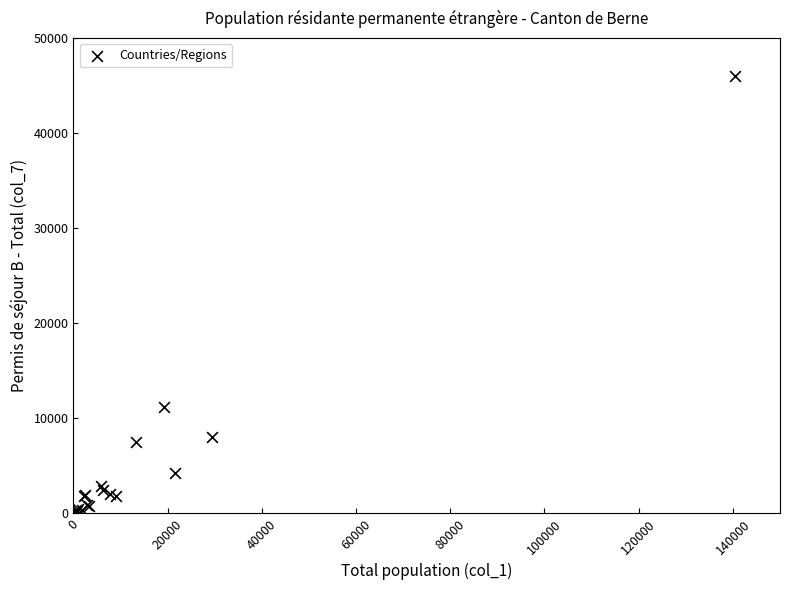

What Y value in the scatter plot is closest to 22997?

11195